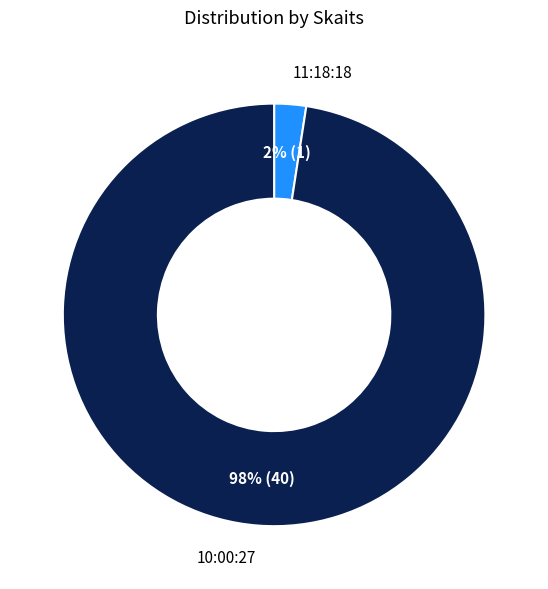

To the nearest percent, what is the average slice percentage?

50%